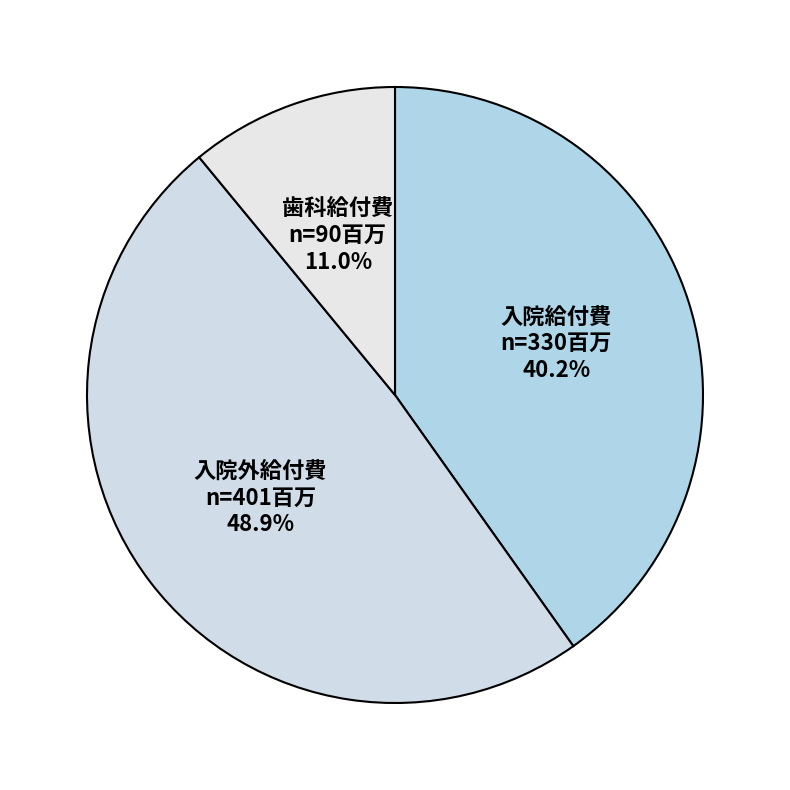

Is there any slice that represents more than half of the pie?

No